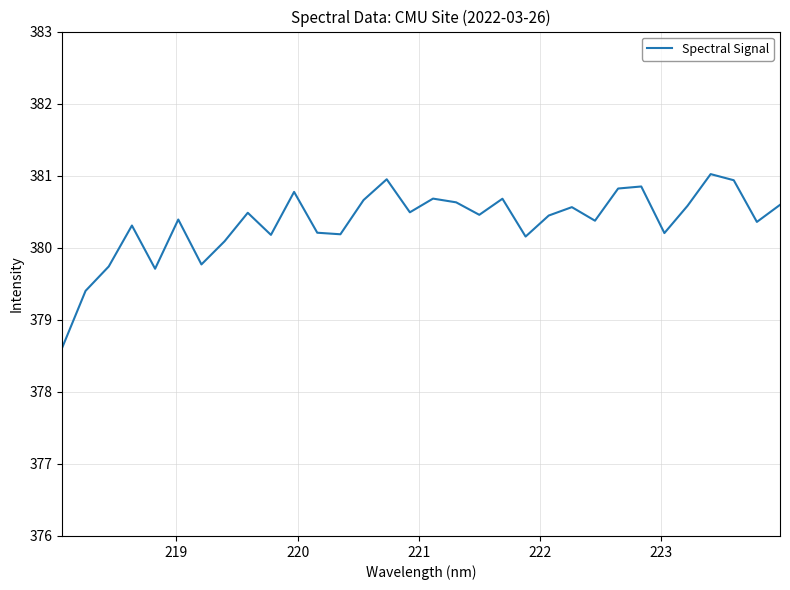

What is the difference between the maximum and minimum values?

2.4